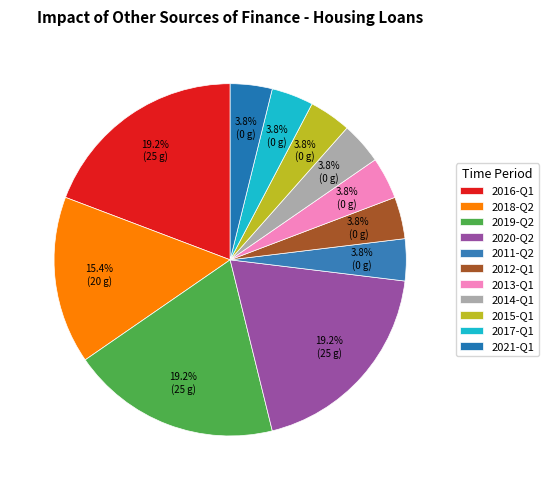

What portion of the pie excludes 2014-Q1?

96.2%